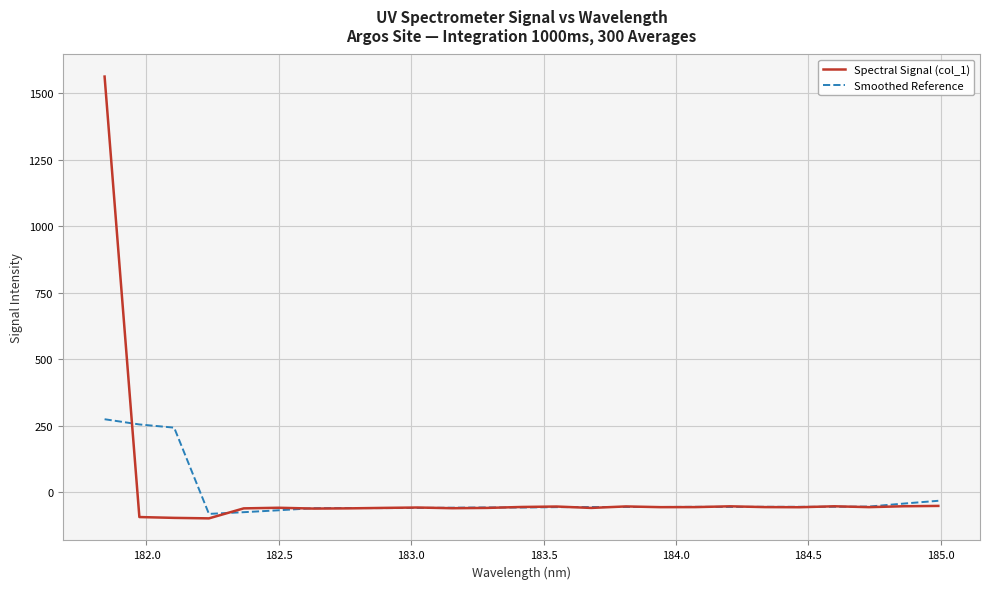

How many values in Spectral Signal (col_1) are above zero?

1